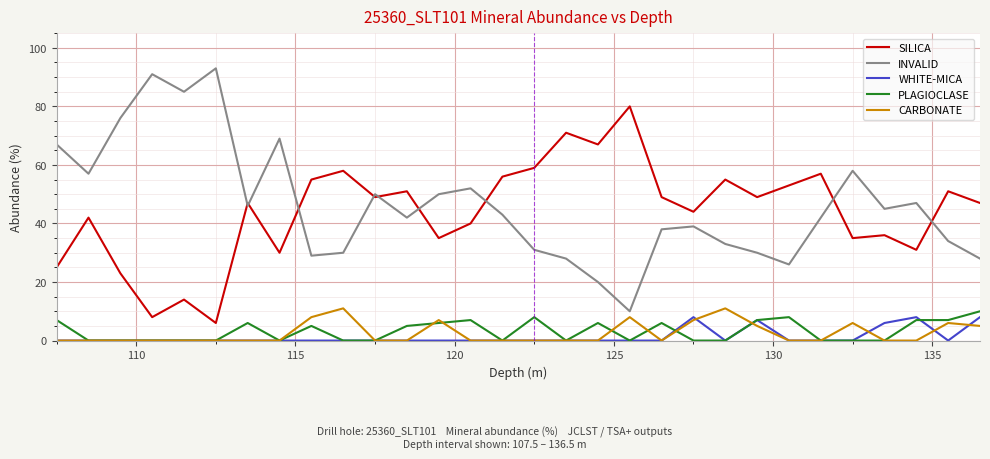

True or false: WHITE-MICA and SILICA intersect in this chart.

False